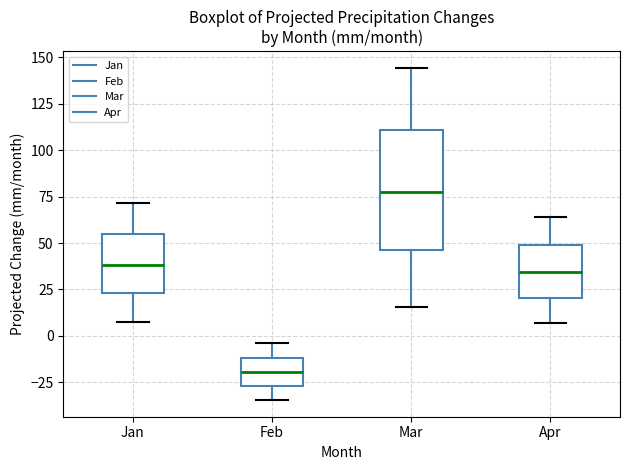

Where is the lower edge of the box for Mar on the y-axis? The values are not printed on the chart, so give them approximately, as read against the axis.

45